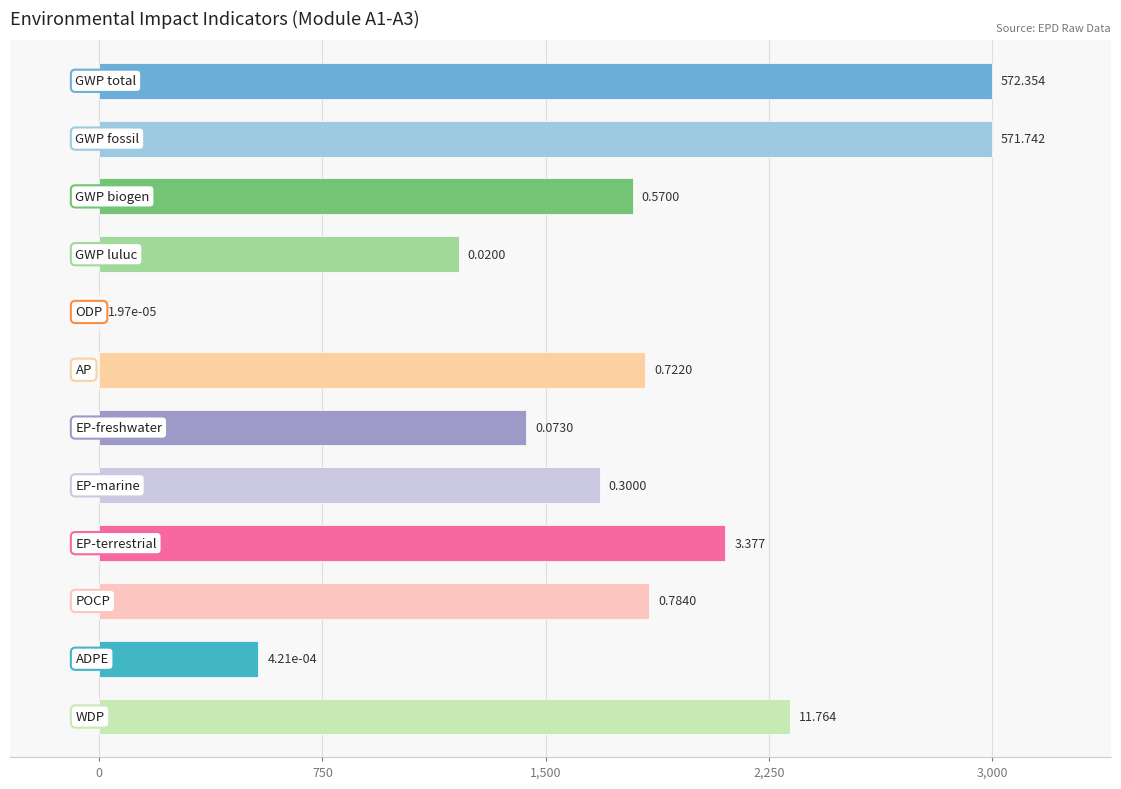

Where is the data nearest to the value 1500?

6